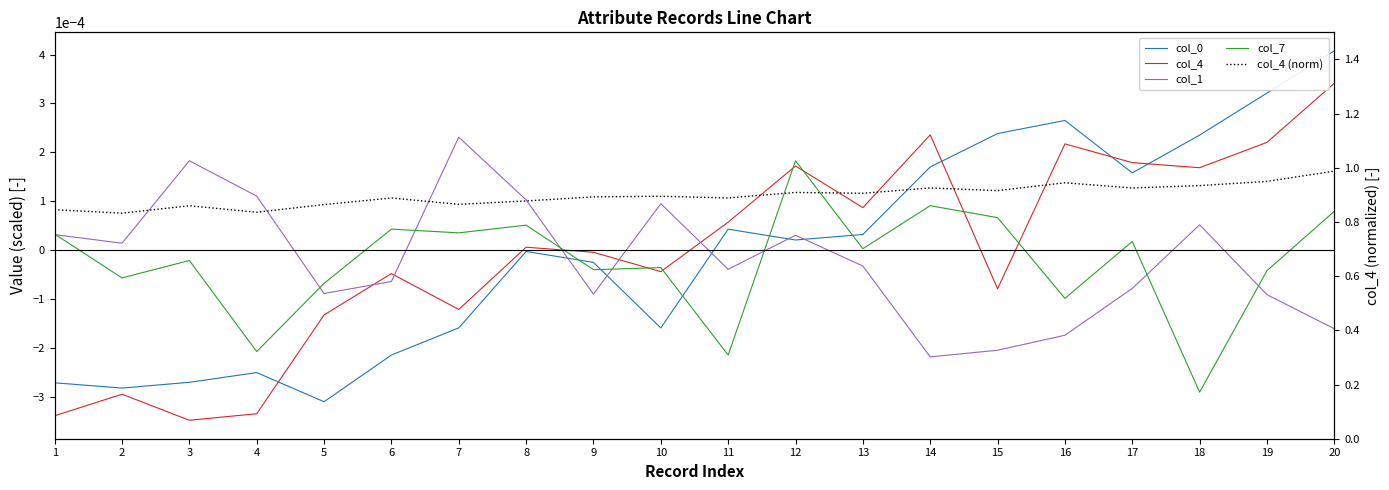

Does the chart display data point markers on the line(s)?

No